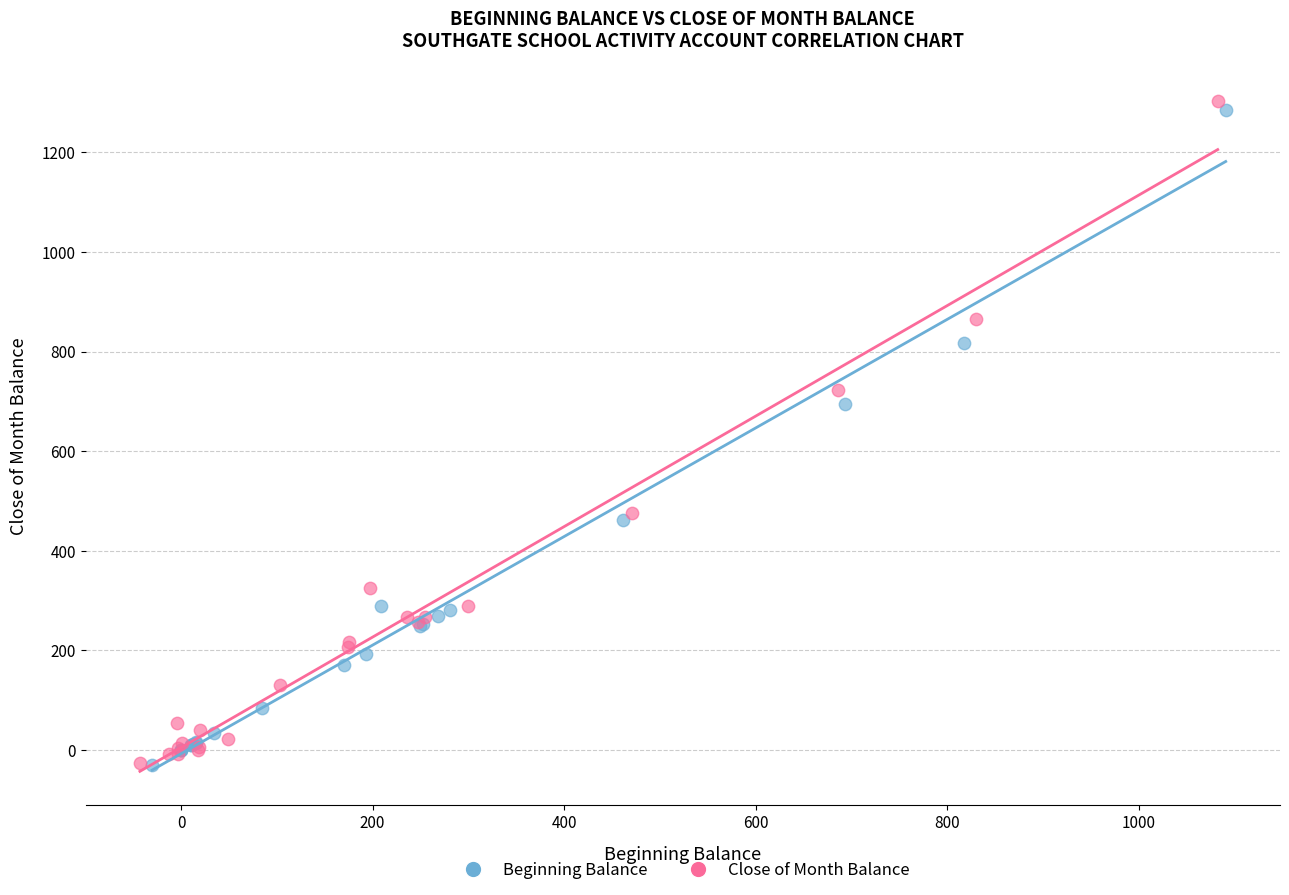

Which series has the widest spread of Y values?

Close of Month Balance